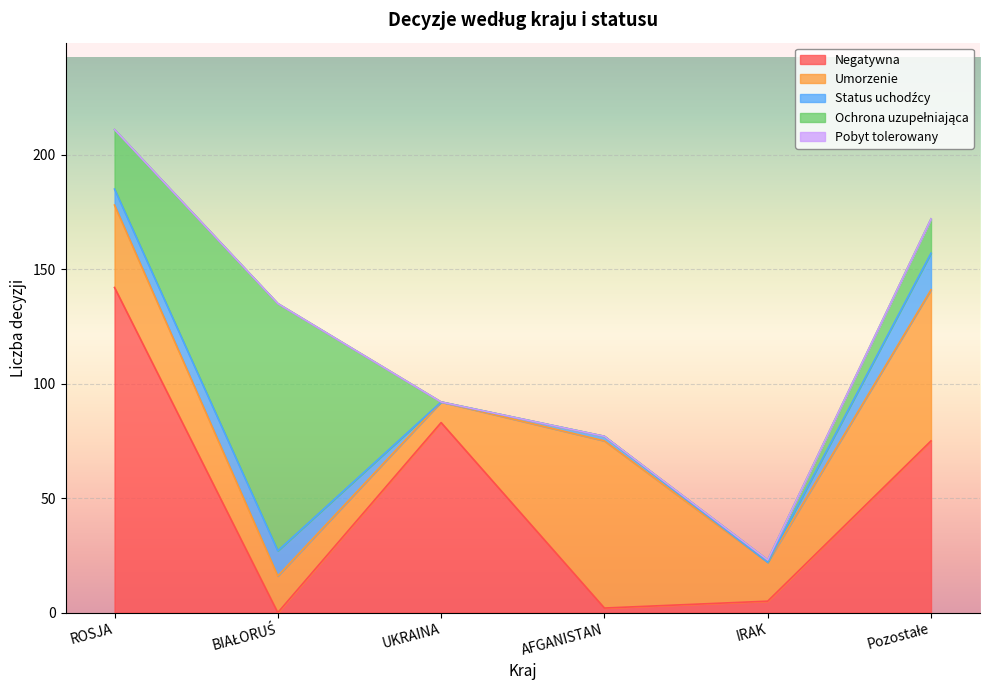

What is the label of the 4th point from the left?

AFGANISTAN